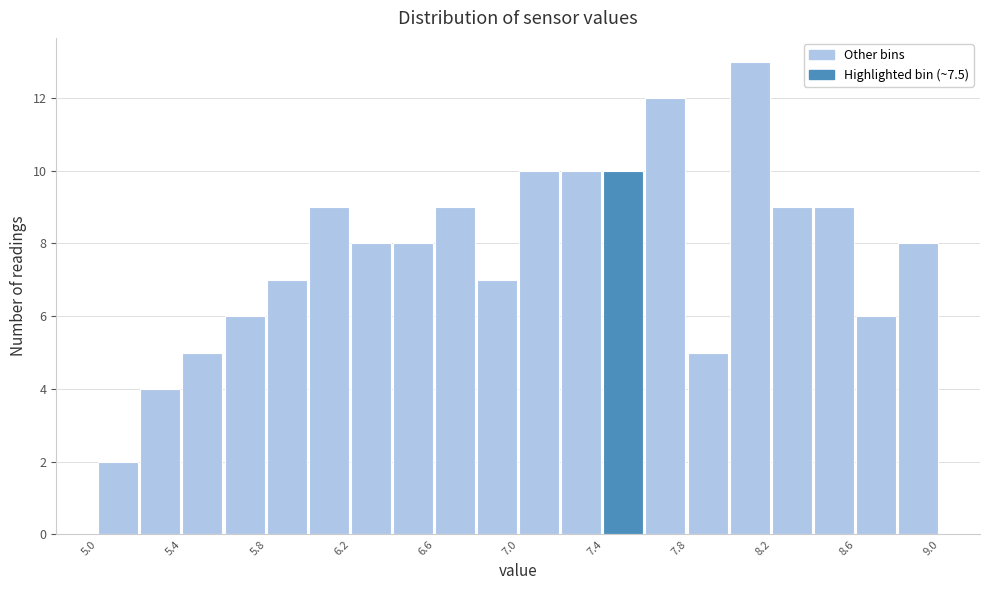

Reading left to right, list every bar in this chart as the range it spans on the x-axis followed by its height. The values are not printed on the chart, so give them approximately, as read against the axis.

5.0 to 5.2: 2
5.2 to 5.4: 4
5.4 to 5.6: 5
5.6 to 5.8: 6
5.8 to 6.0: 7
6.0 to 6.2: 9
6.2 to 6.4: 8
6.4 to 6.6: 8
6.6 to 6.8: 9
6.8 to 7.0: 7
7.0 to 7.2: 10
7.2 to 7.4: 10
7.4 to 7.6: 10
7.6 to 7.8: 12
7.8 to 8.0: 5
8.0 to 8.2: 13
8.2 to 8.4: 9
8.4 to 8.6: 9
8.6 to 8.8: 6
8.8 to 9.0: 8